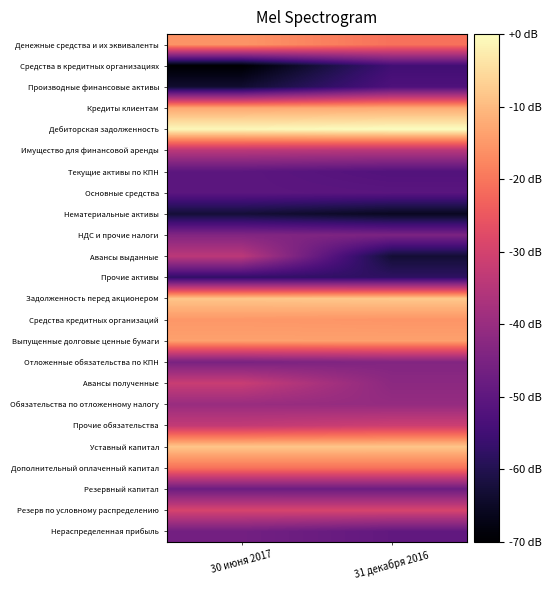

What is the smallest value displayed?

-70.0